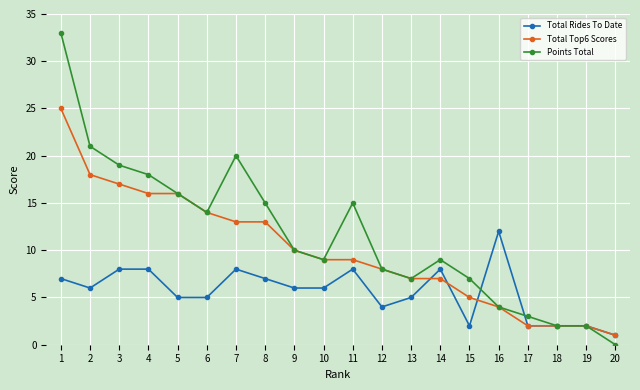

Is it true that Points Total equals 3 at 9?

False